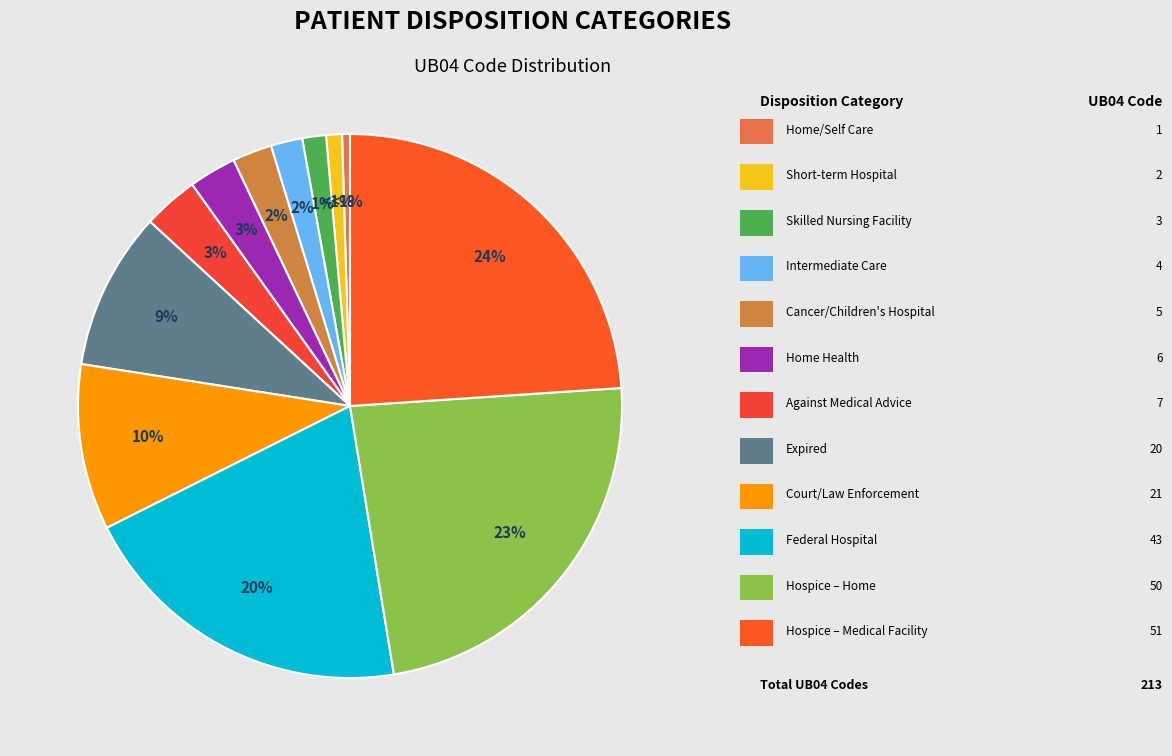

True or false: Discharged/Transferred to Federal Hospital accounts for 20% of the total.

True